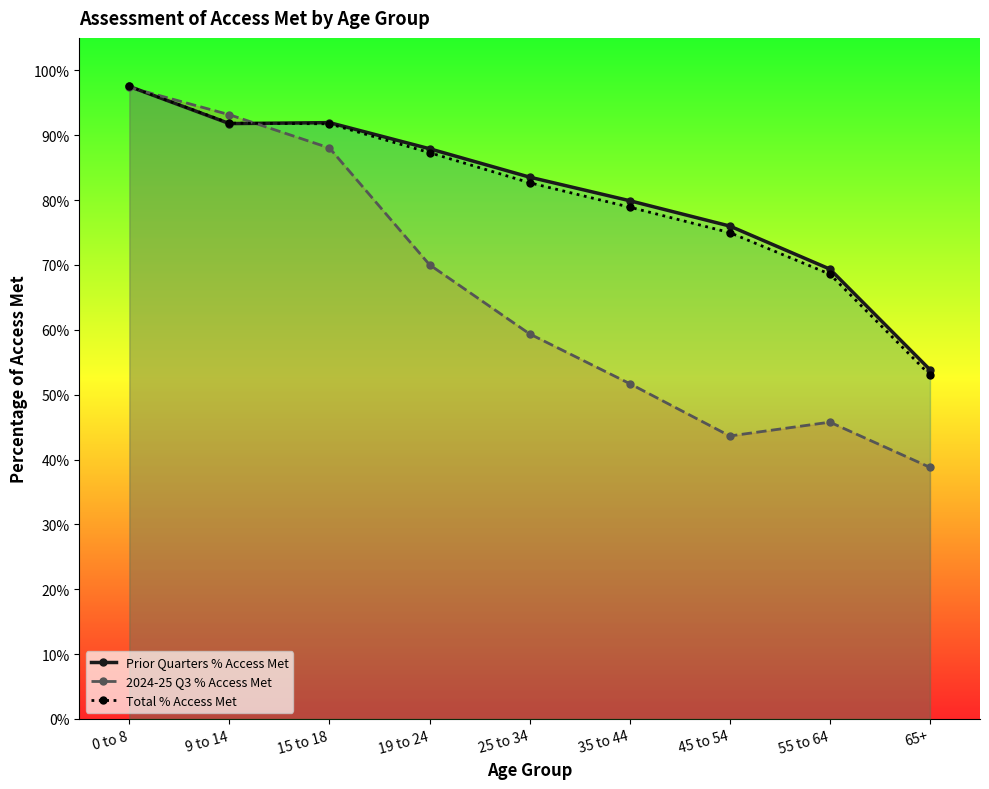

In 2024-25 Q3 % Access Met, how many points are higher than both neighbors (excluding endpoints)?

1